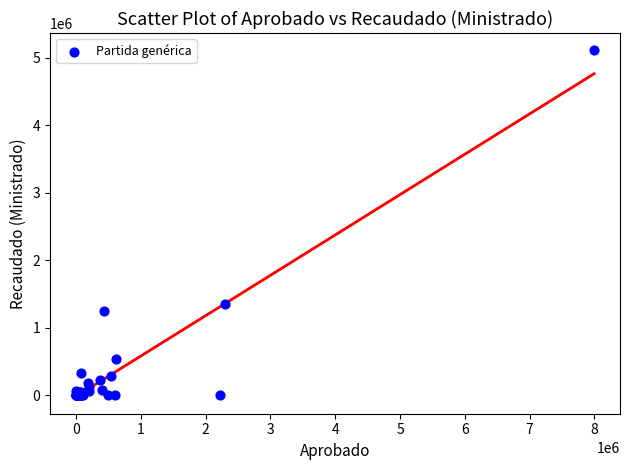

What Y value in the scatter plot is closest to 2554453?

1345024.4